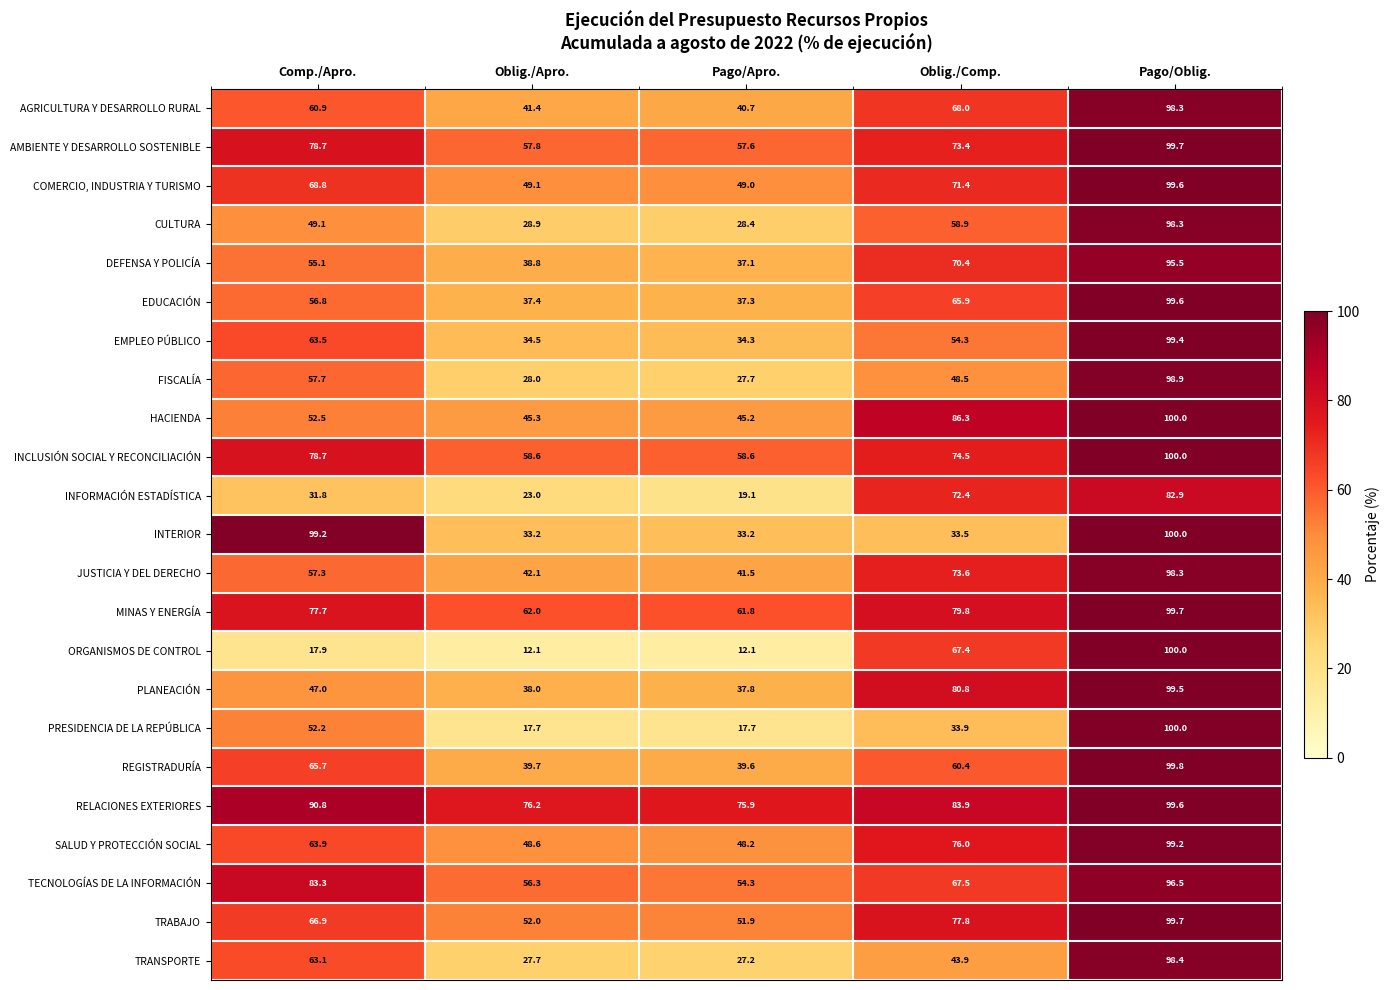

What is the maximum value shown in the chart?

100.0